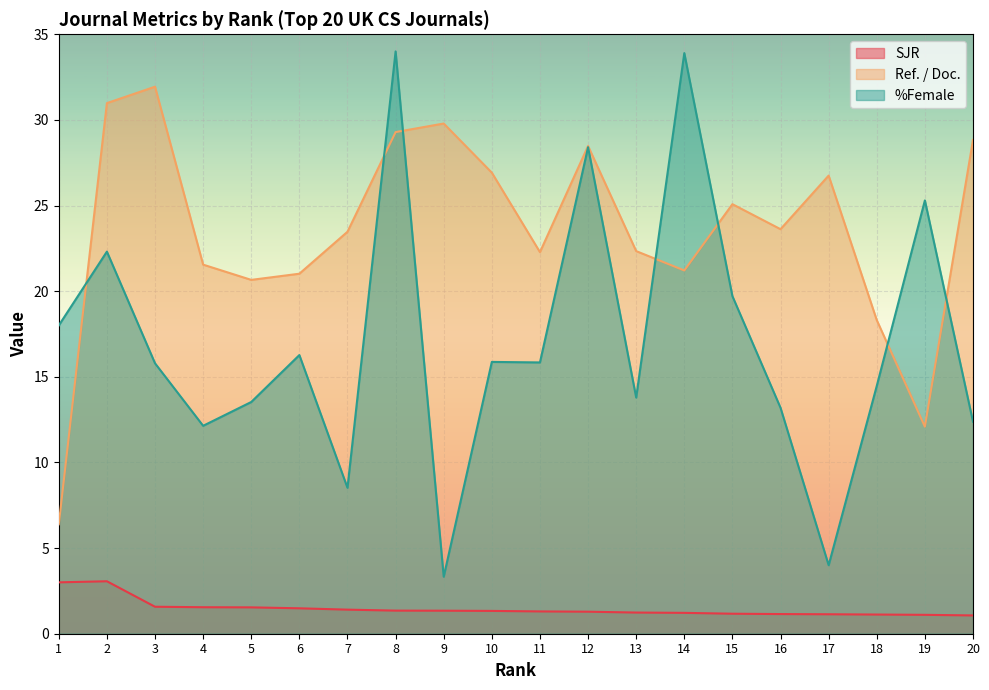

True or false: SJR and Ref. / Doc. intersect in this chart.

False